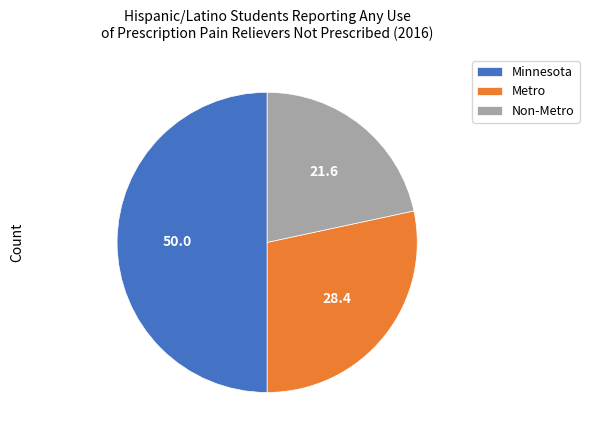

Does Non-Metro represent more than half of the total?

No